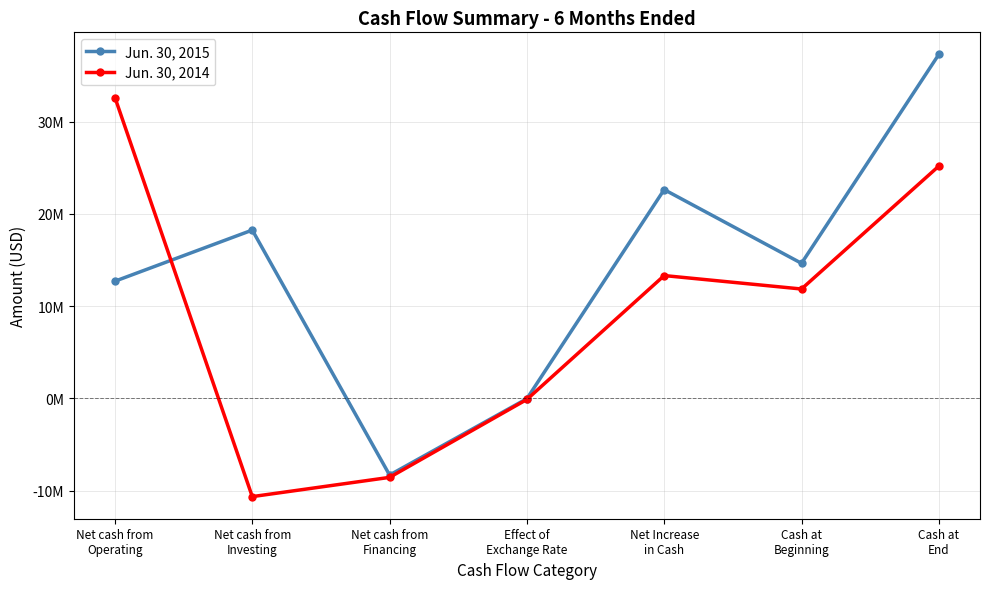

What value does the Jun. 30, 2014 series have at Net Increase
in Cash?

13317000